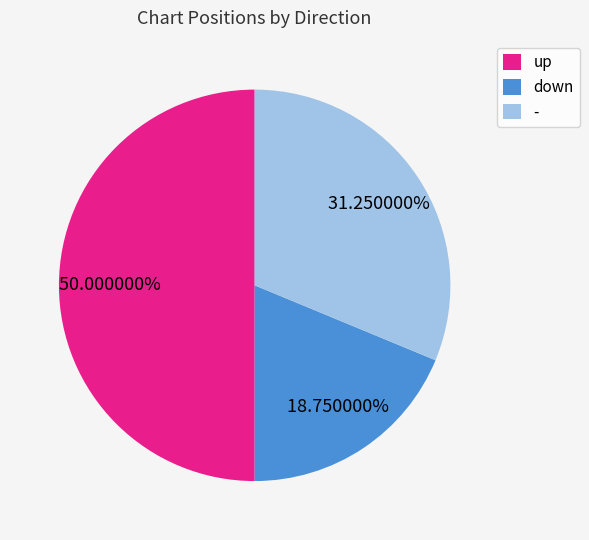

Count the number of slices in the pie.

3